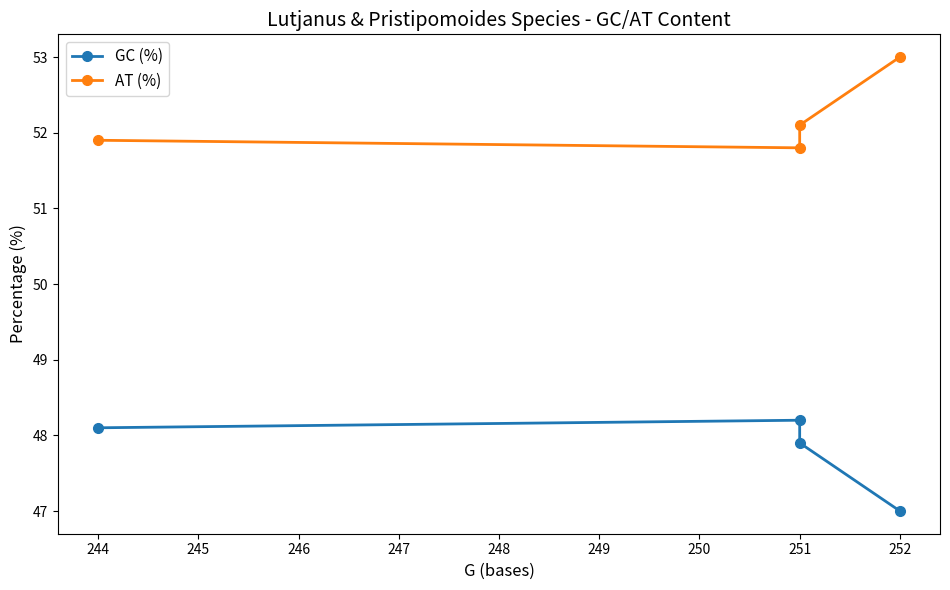

Is it true that GC (%) equals 82.3 at 244?

False